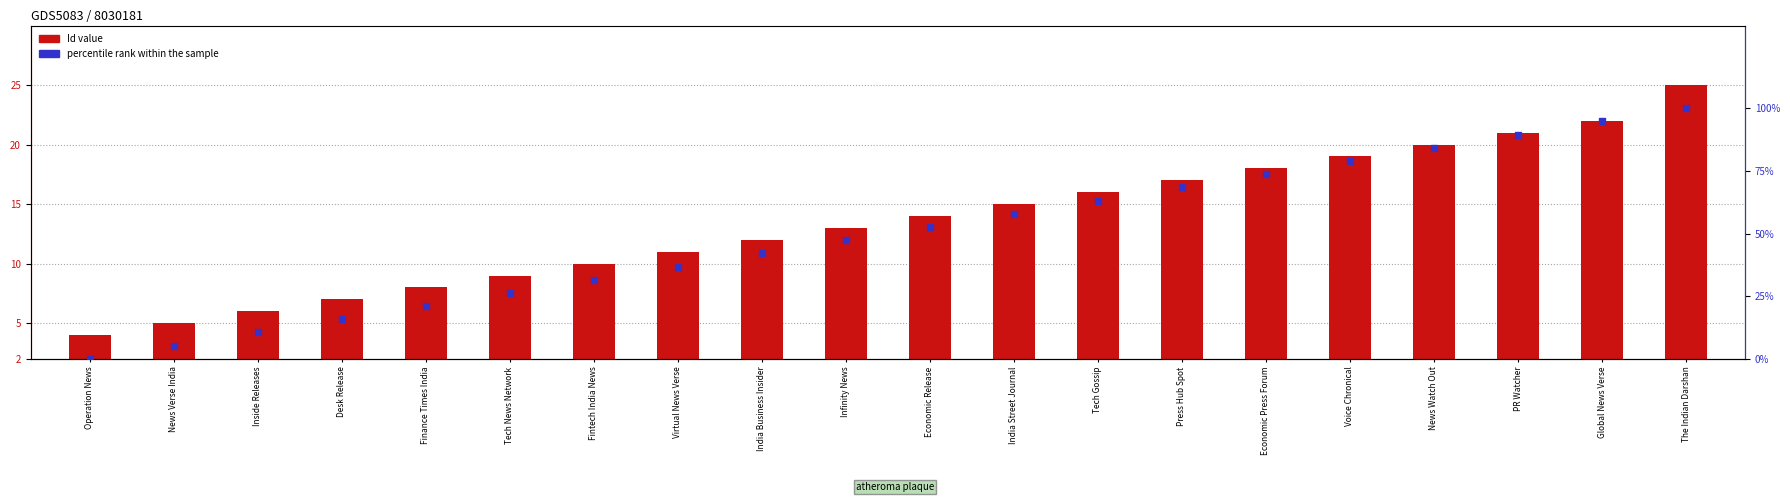

Which series has the largest total across all categories?

percentile rank within the sample